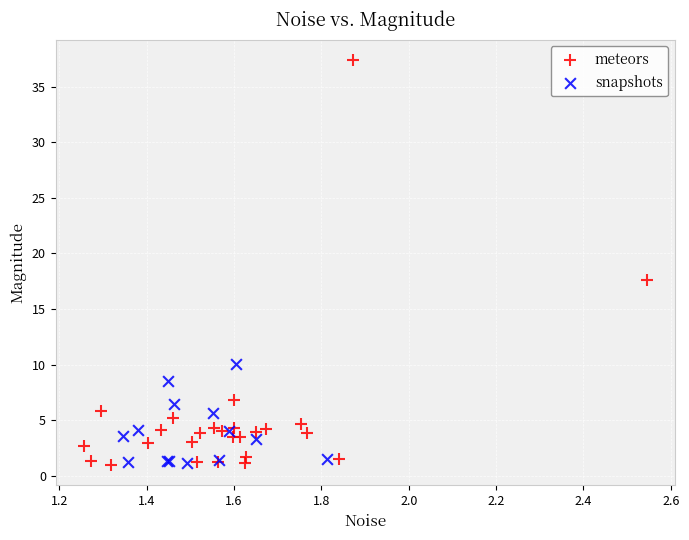

Which series reaches the maximum Y coordinate?

meteors